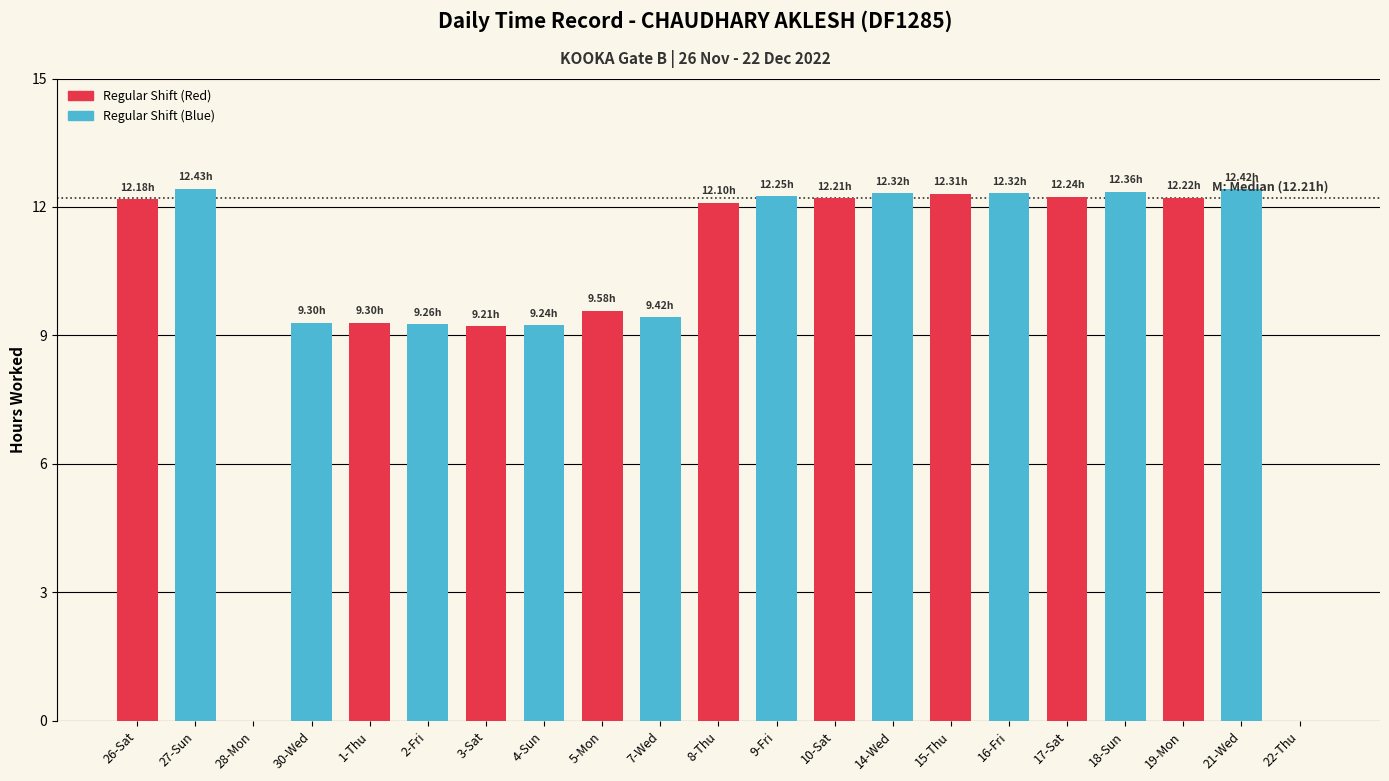

Is it true that the value at 18-Sun is 12.4?

True